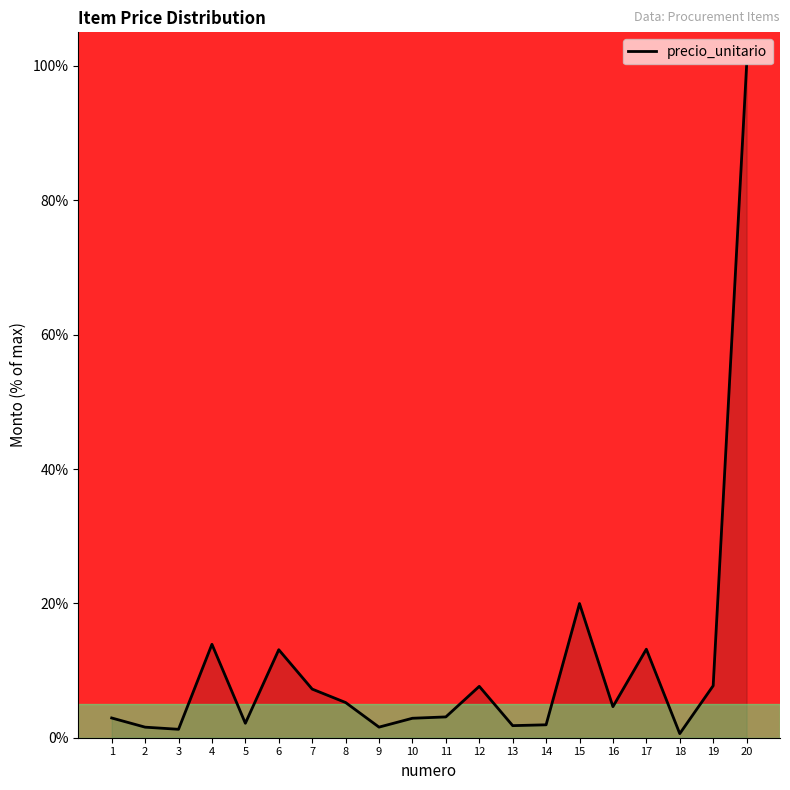

Where is the data nearest to the value 50?

15